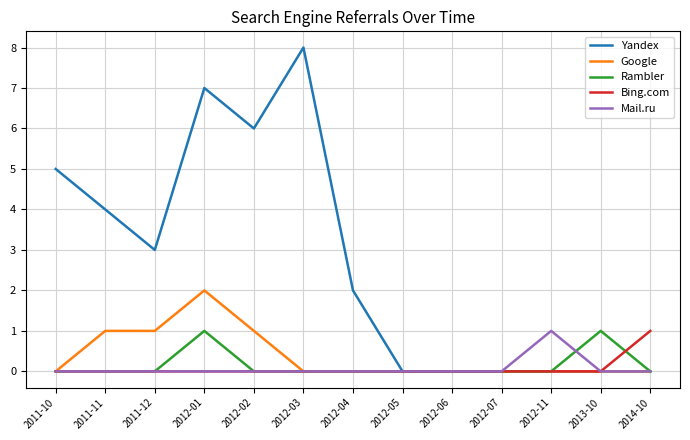

Which series has the largest total across all categories?

Yandex